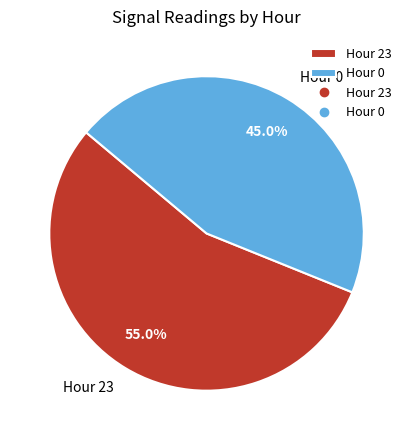

Between Hour 23 and Hour 0, which is larger?

Hour 23